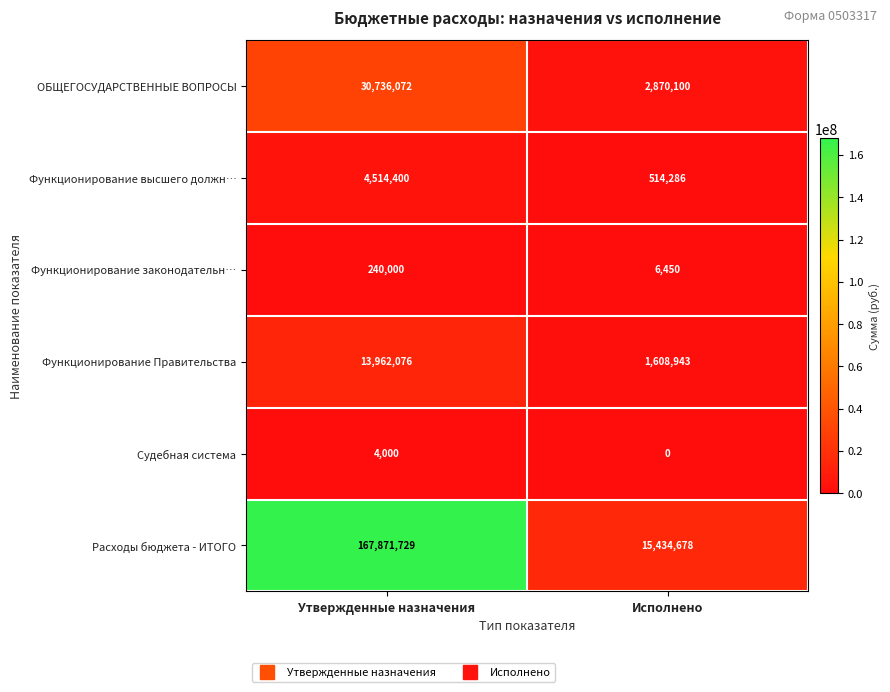

Is the value of Судебная система at Исполнено greater than the value of Функционирование высшего должн… at Исполнено?

No